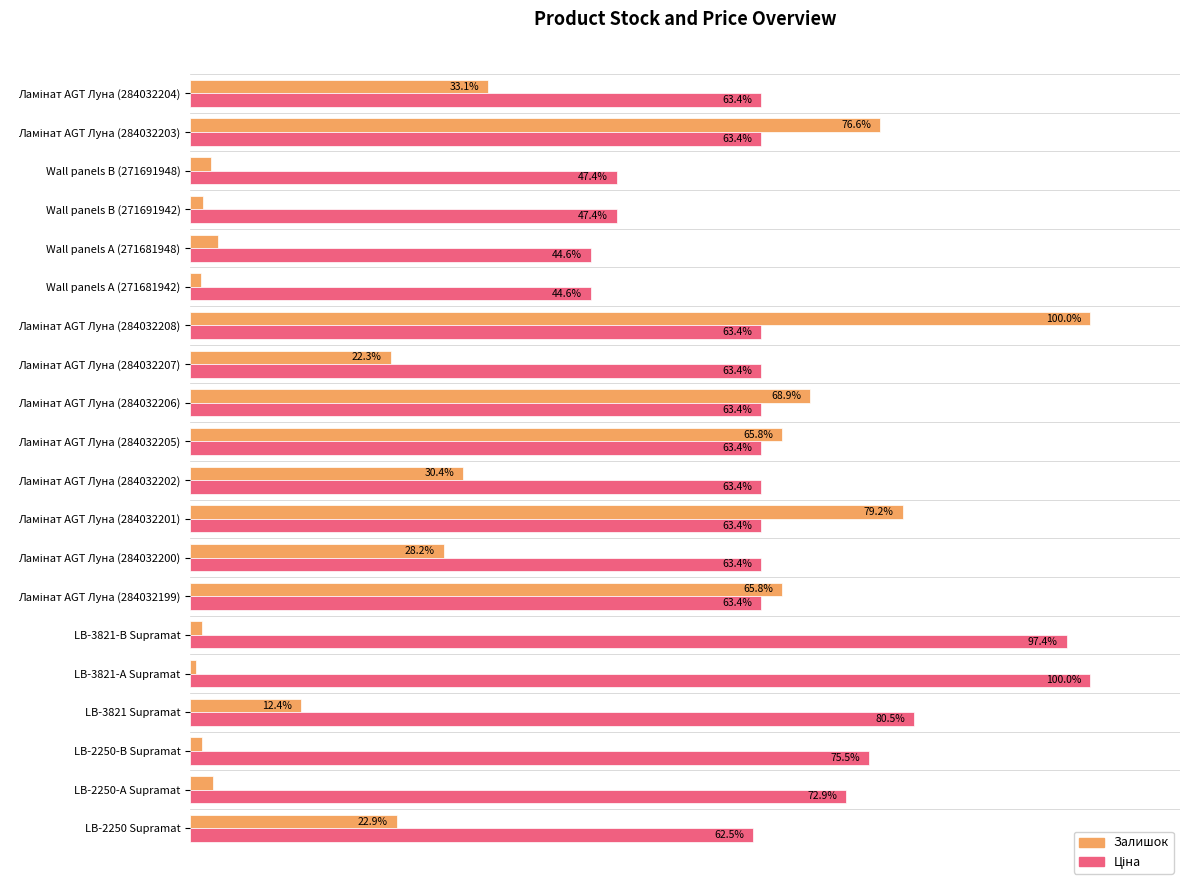

Which series has the widest spread of values?

Залишок